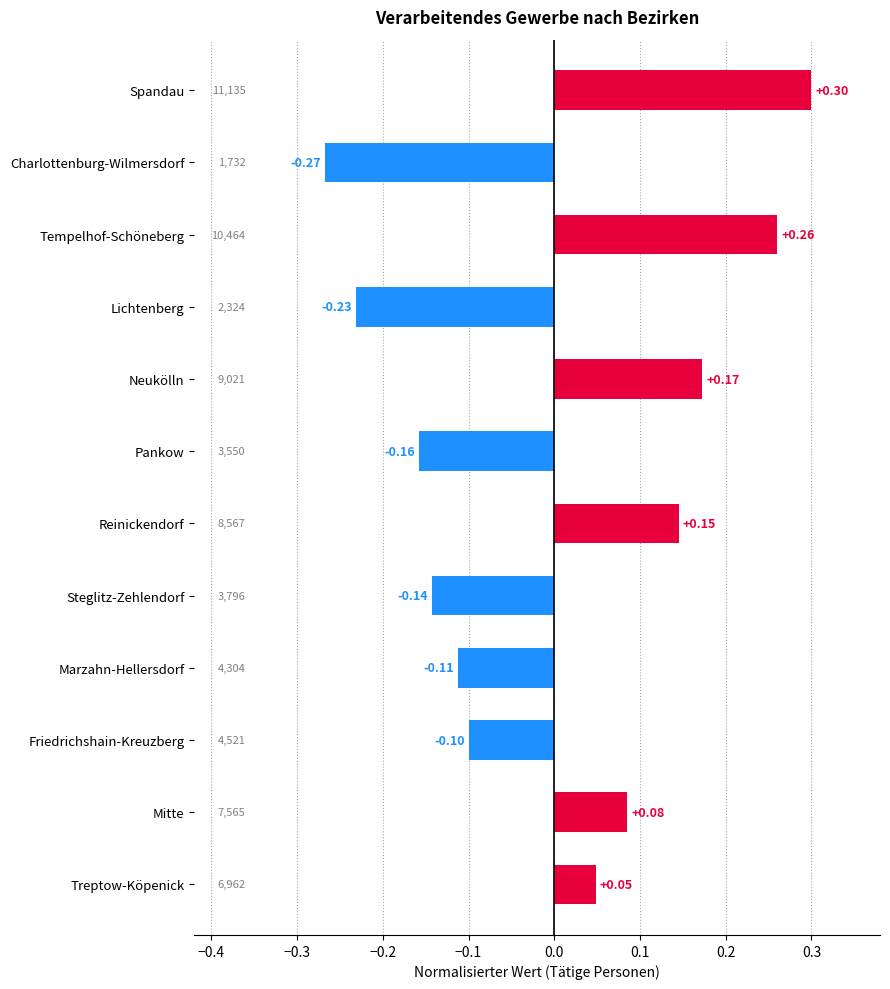

Between Treptow-Köpenick and Neukölln, which is larger?

Neukölln